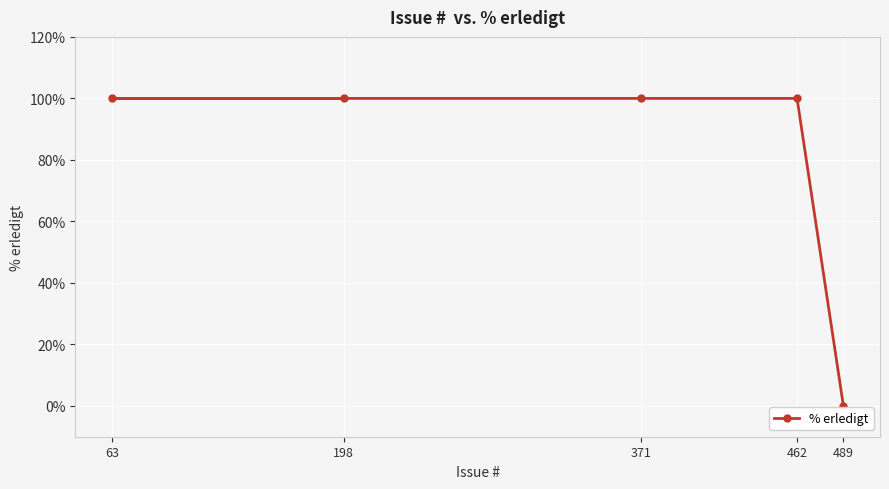

How many lines are shown in the chart?

1